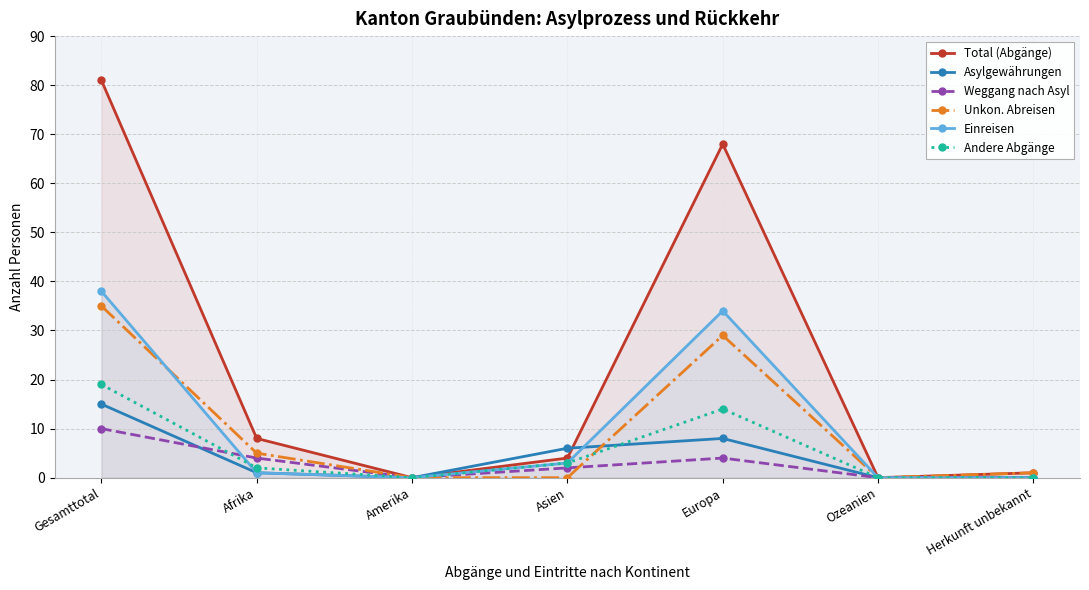

Which series changed the most between Asien and Europa?

Total (Abgänge)